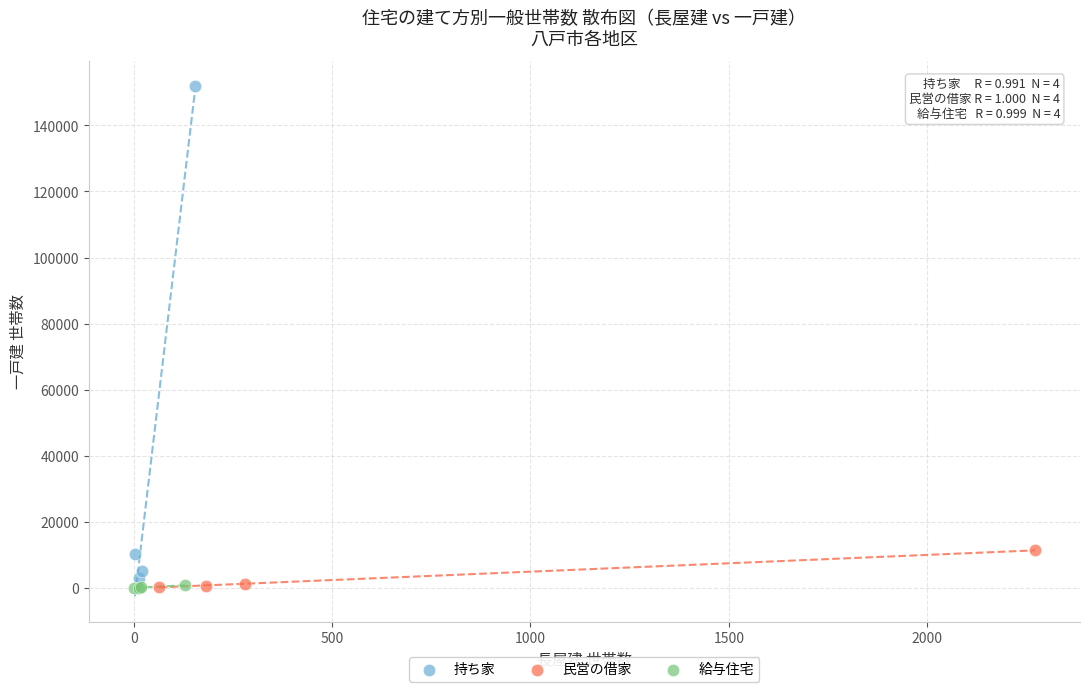

What are all the series names shown in the legend?

持ち家, 民営の借家, 給与住宅